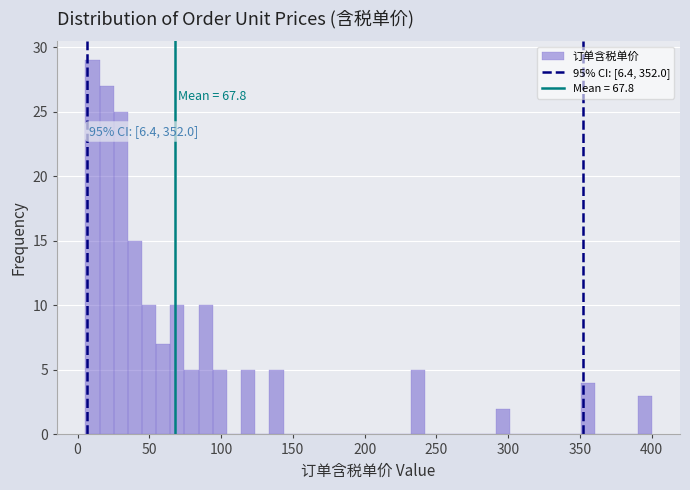

Around what value on the x-axis is the tallest bar? Give the approximate position of its centre, as read against the axis.

10